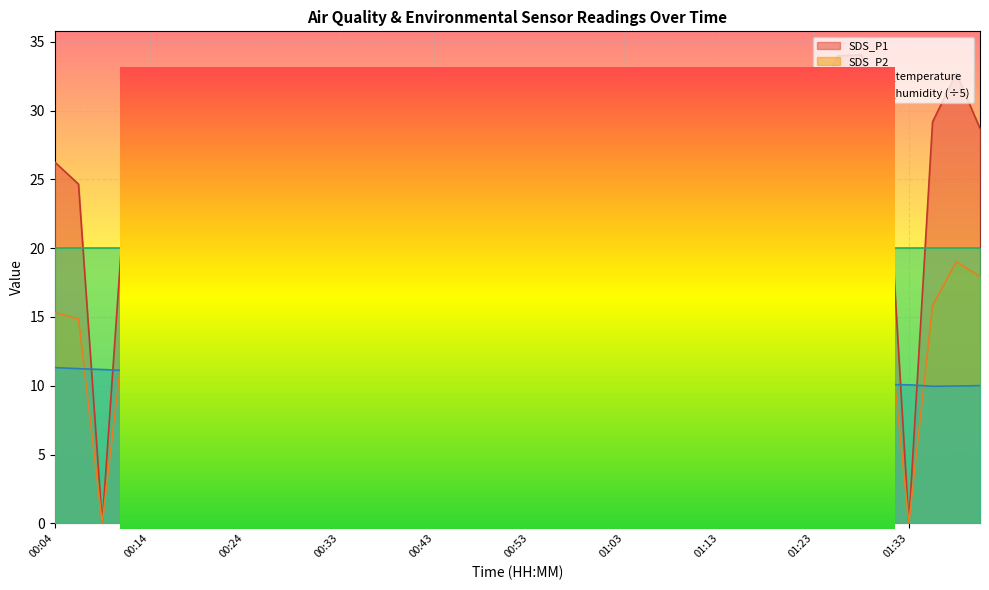

What is the difference between the second highest and second lowest values in the SDS_P1 series?

34.0